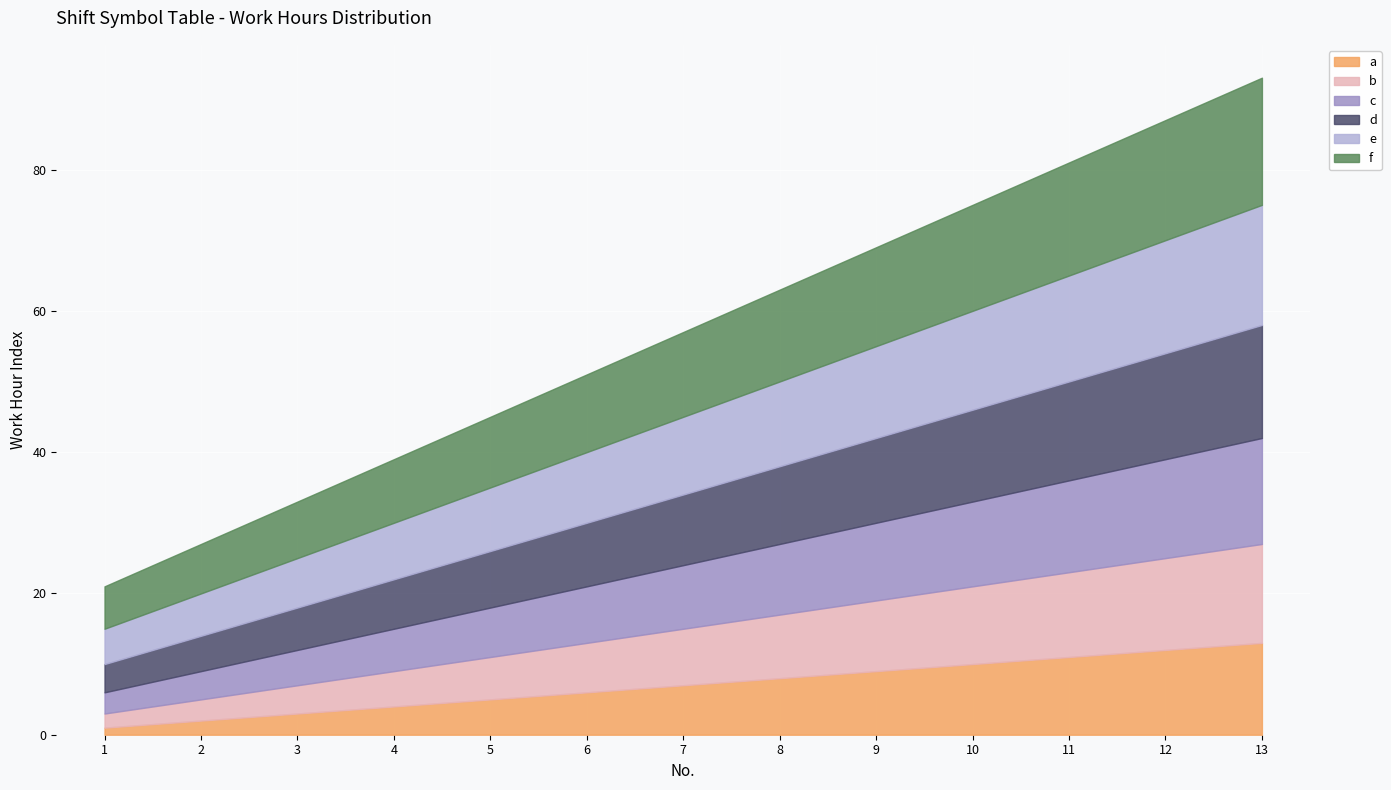

What is the difference between the second highest and second lowest values in the c series?

10